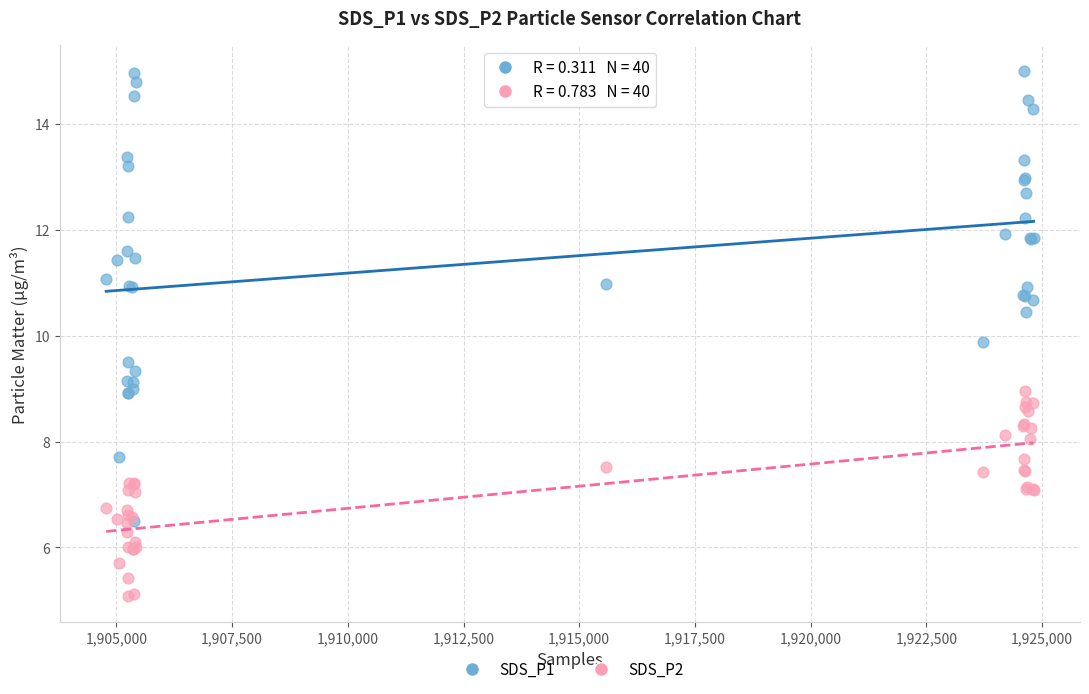

Across all series, what Y value is closest to 10?

9.9